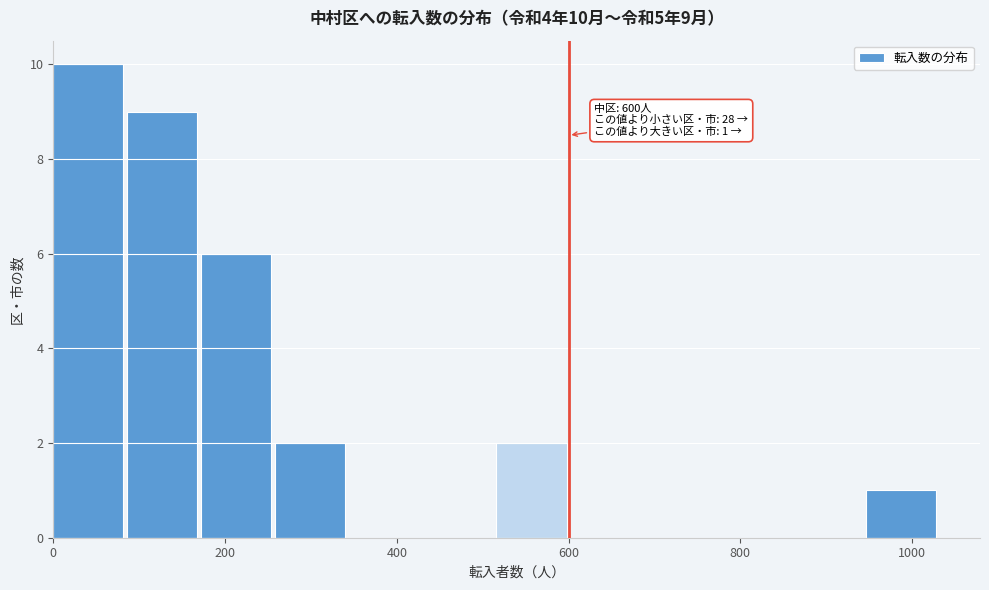

Over which range of the x-axis is the bar tallest?

0 to 86